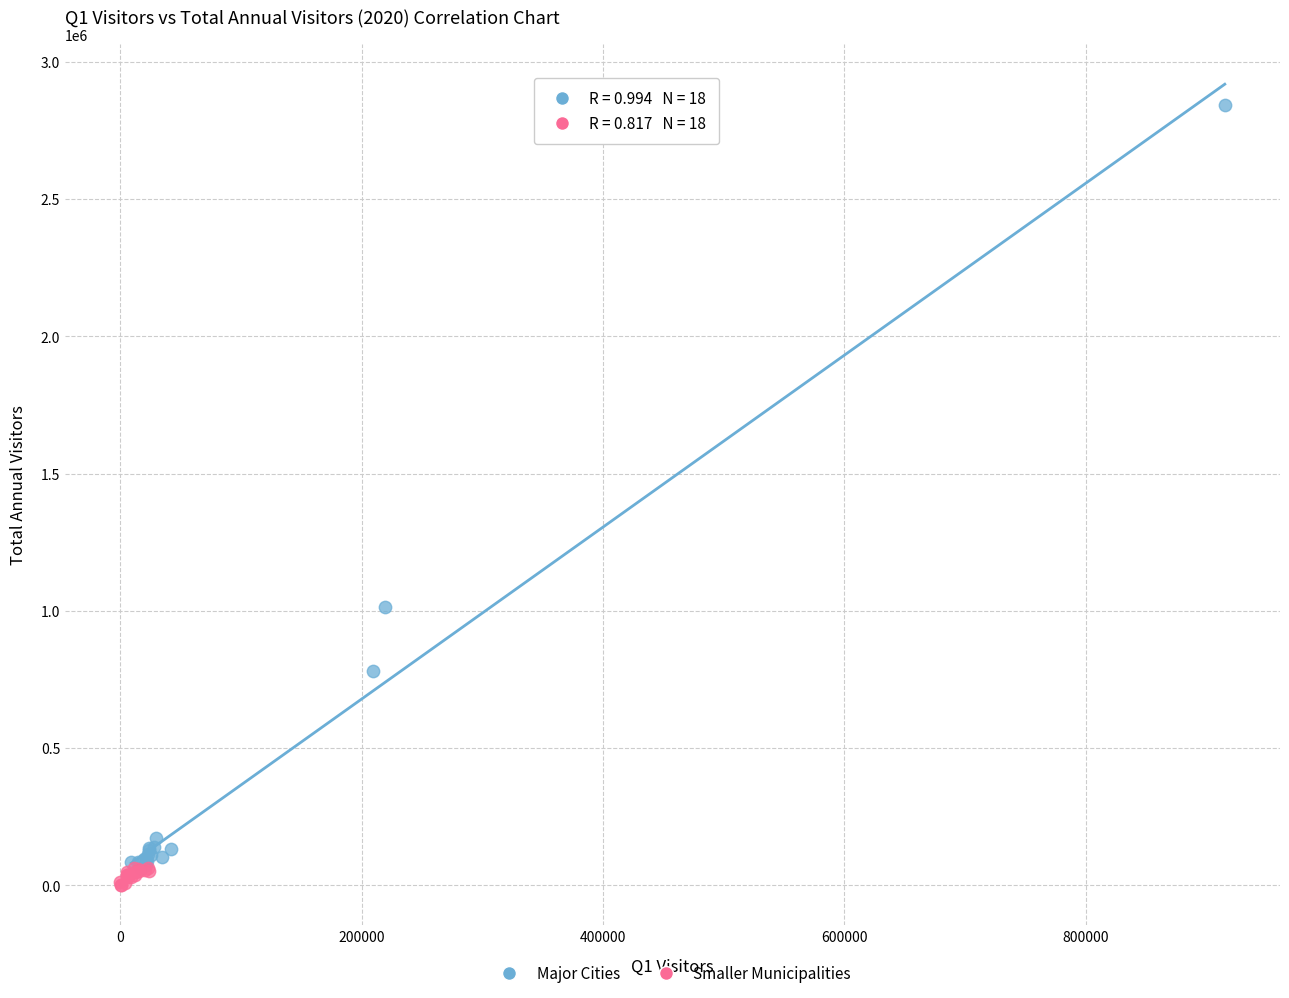

Which series reaches the minimum Y coordinate?

Smaller Municipalities